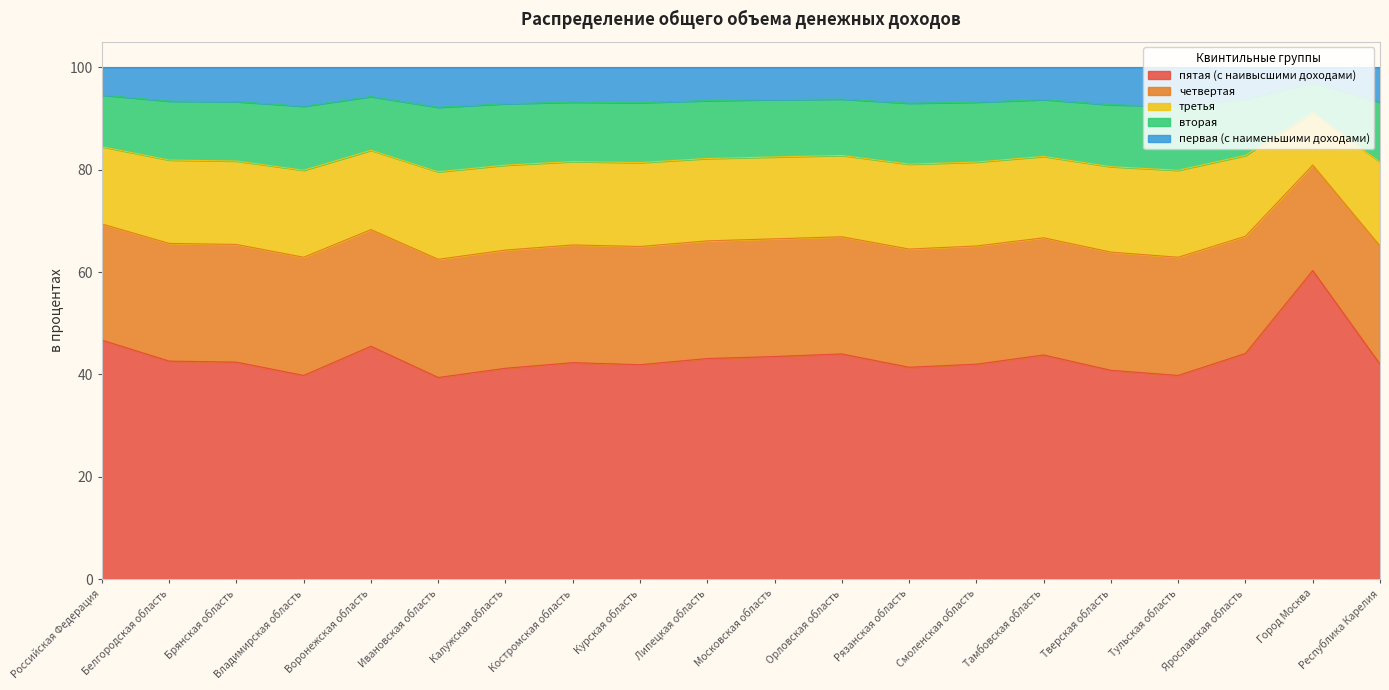

Where does the третья series first go above 65?

Российская Федерация